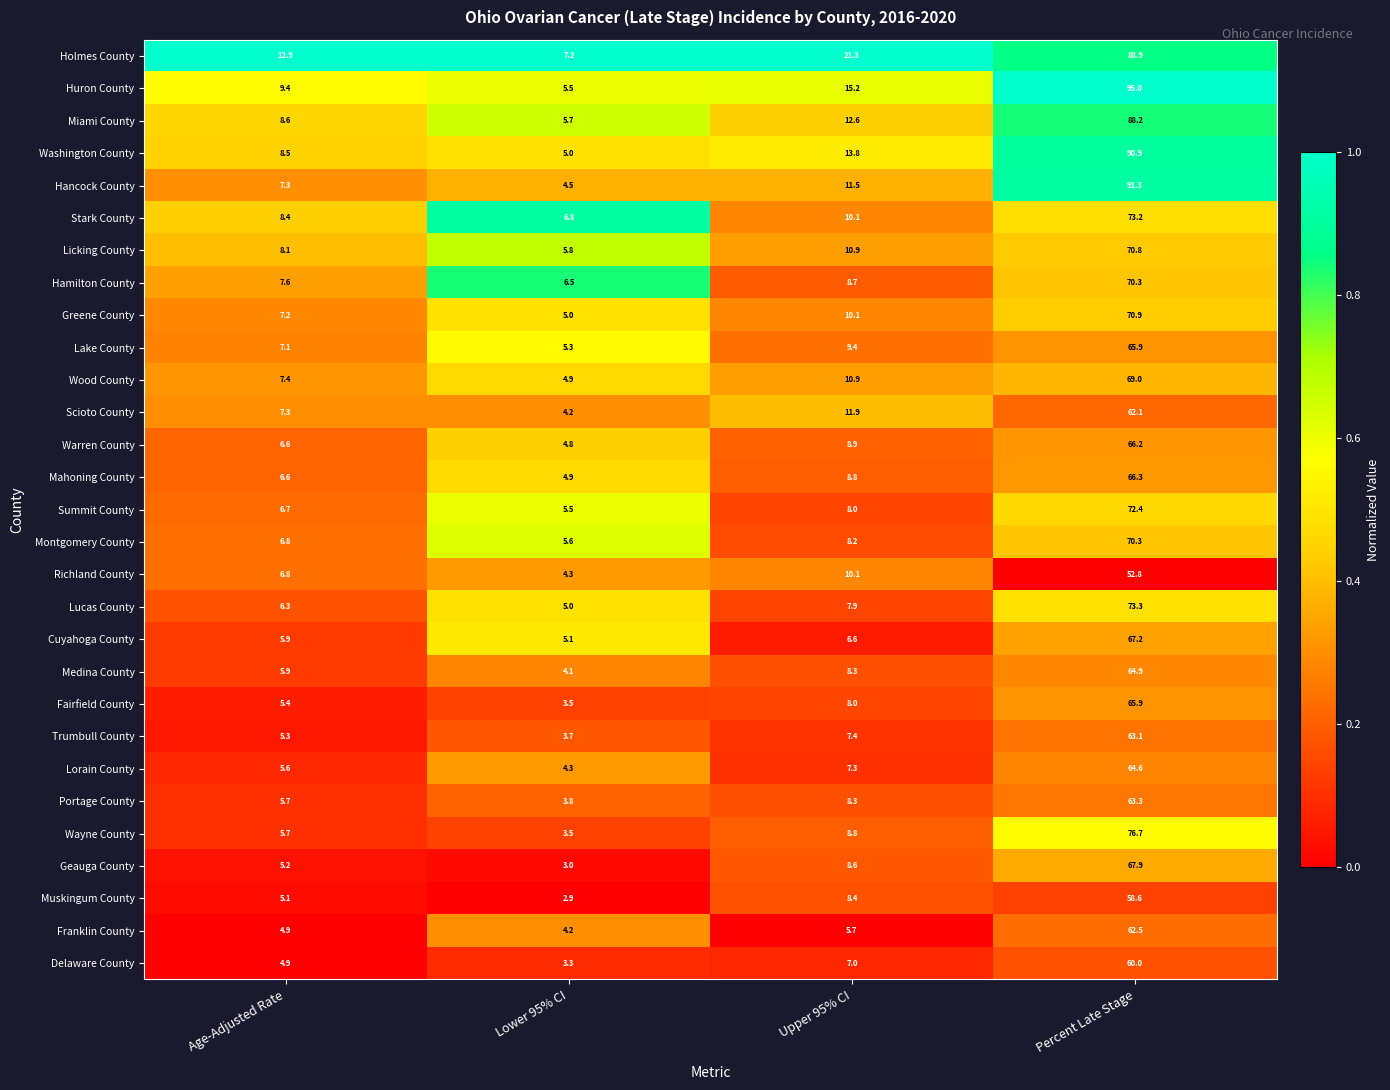

Is it true that Montgomery County equals 4.8 at Upper 95% CI?

False